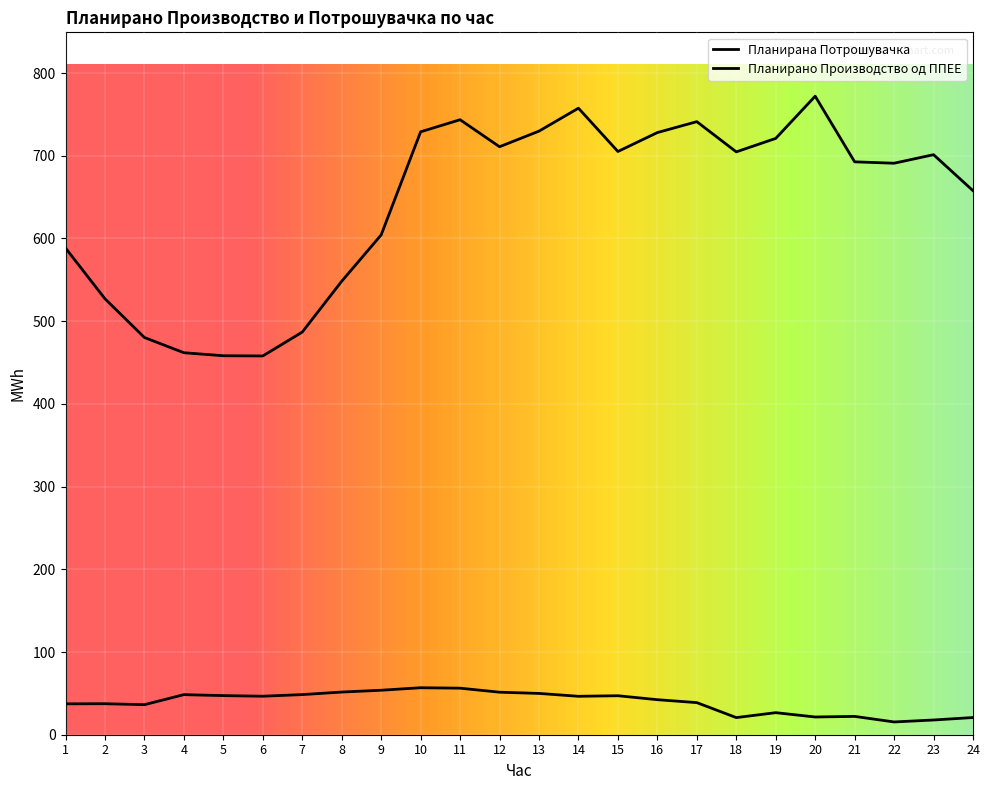

Where is Планирано Производство од ППЕЕ nearest to the value 36?

3